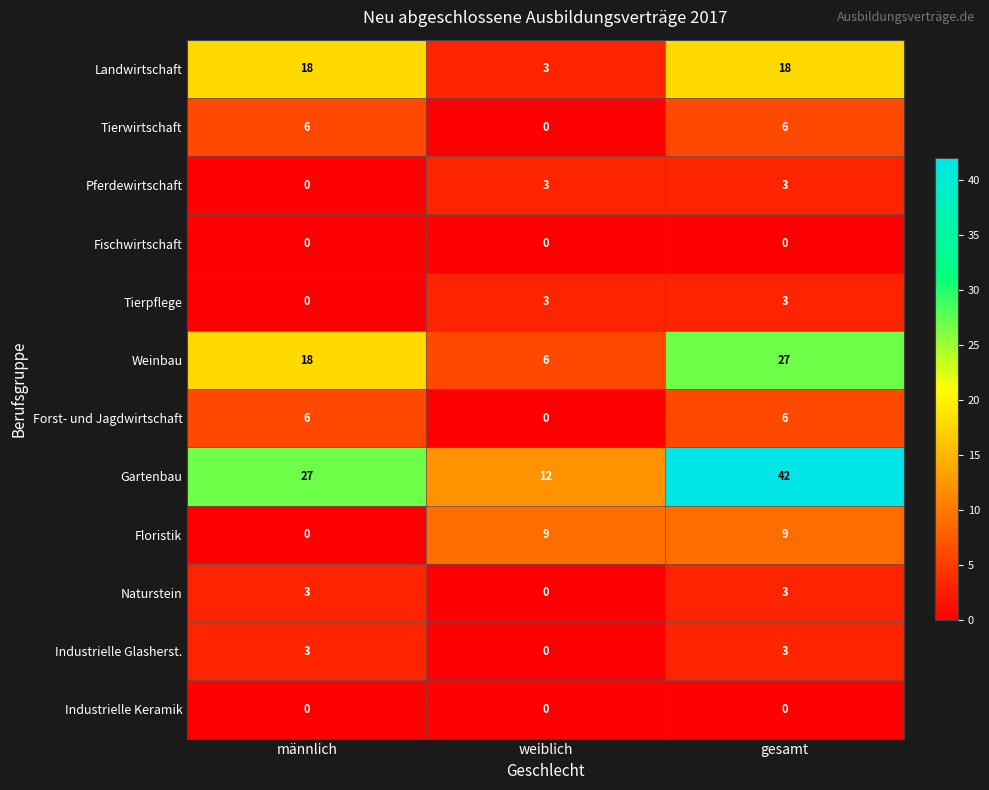

True or false: Landwirtschaft has a value of 18 at gesamt.

True